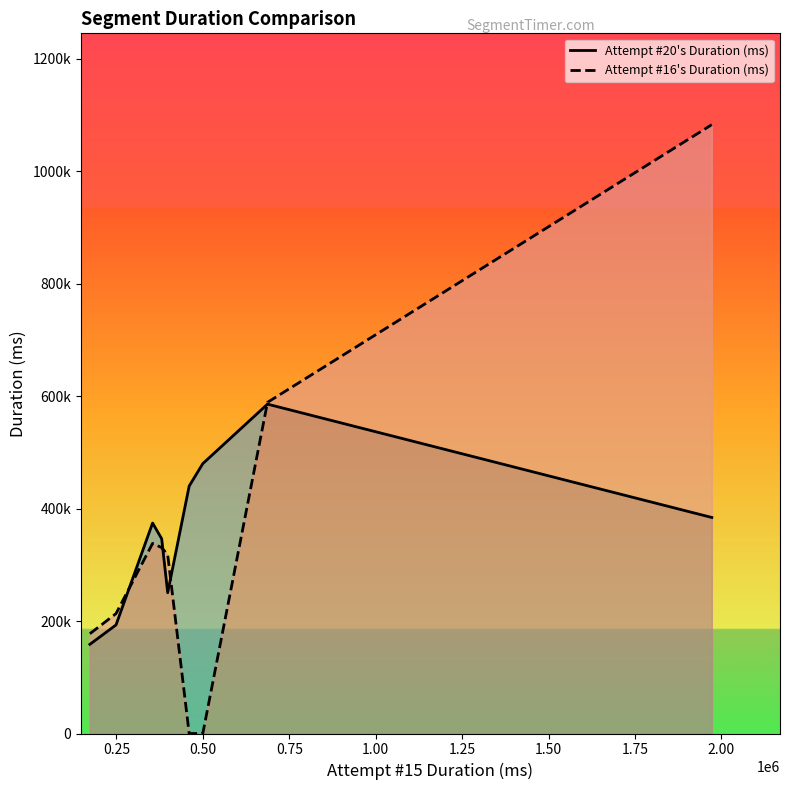

Between 1.50 and 2.00, which is larger?

1.50